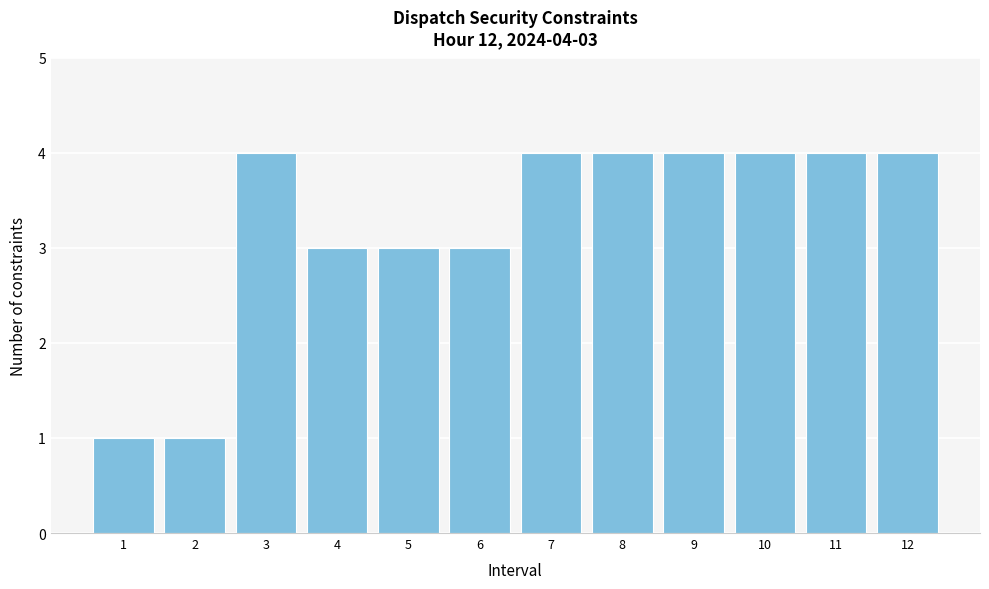

Reading left to right, list all the values displayed in this chart.

1=1	2=1	3=4	4=3	5=3	6=3	7=4	8=4	9=4	10=4	11=4	12=4